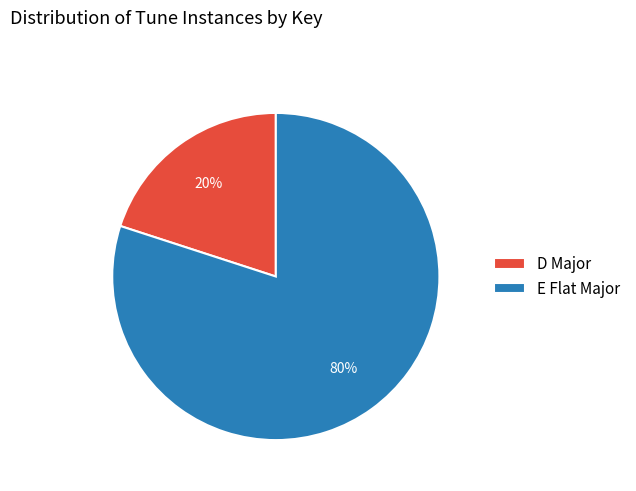

What percentage is the D Major slice, to the nearest percent?

20%